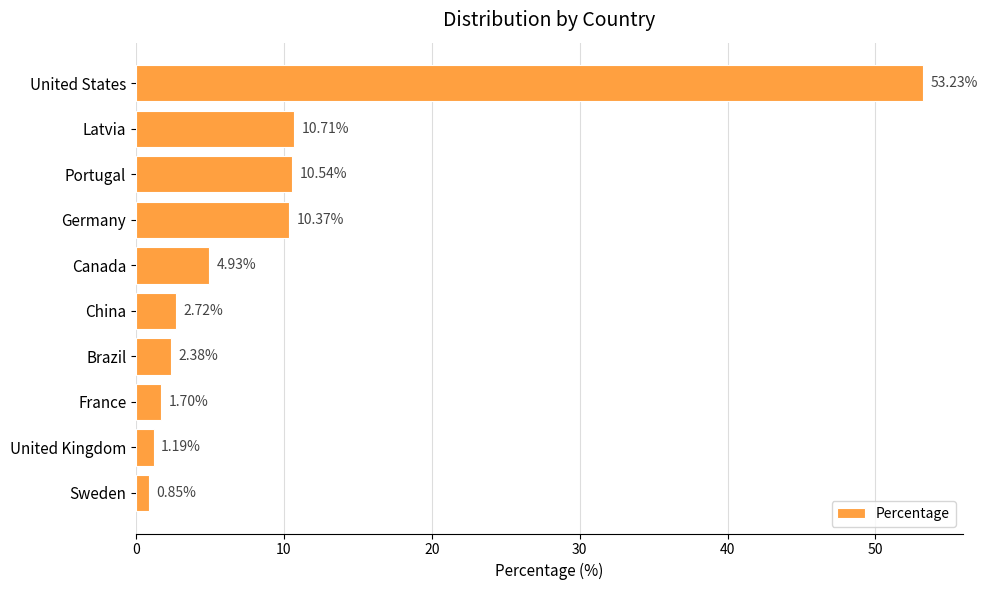

What is the label of the 9th bar from the bottom?

Latvia